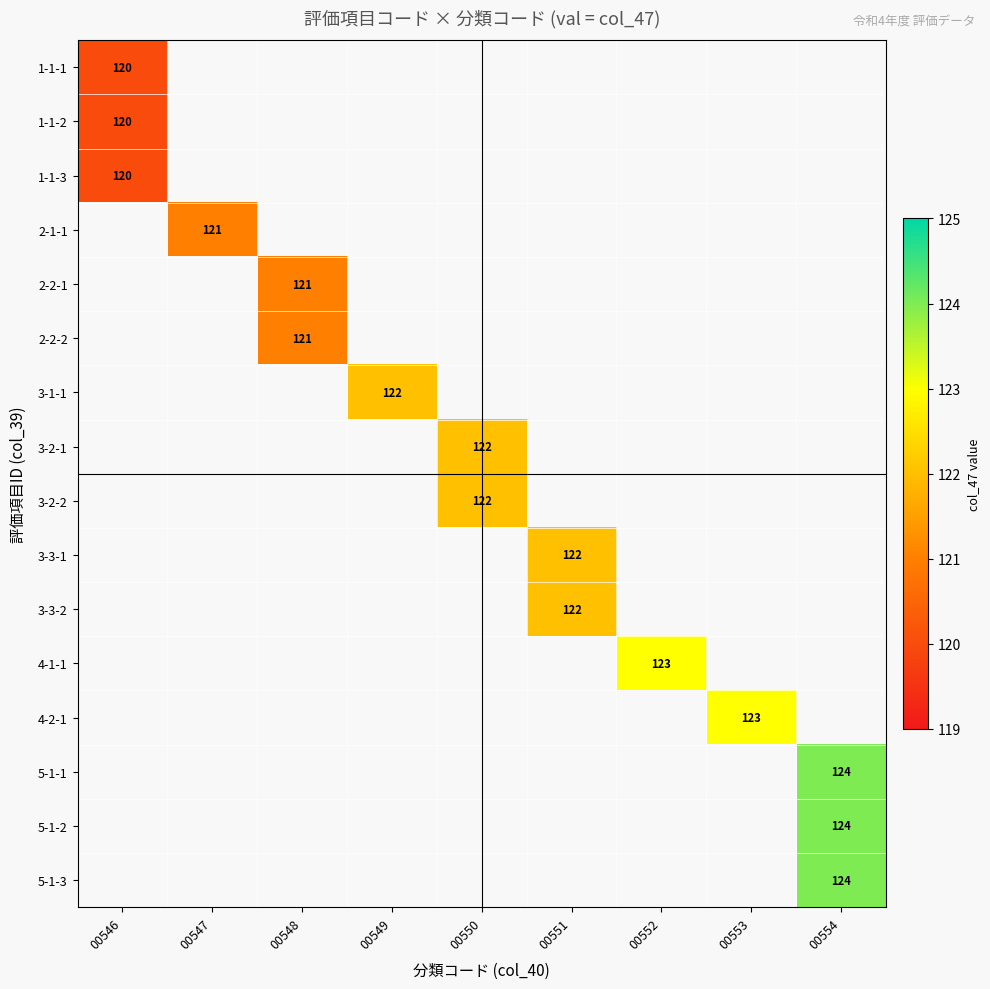

Which category has the highest value across all series?

00554